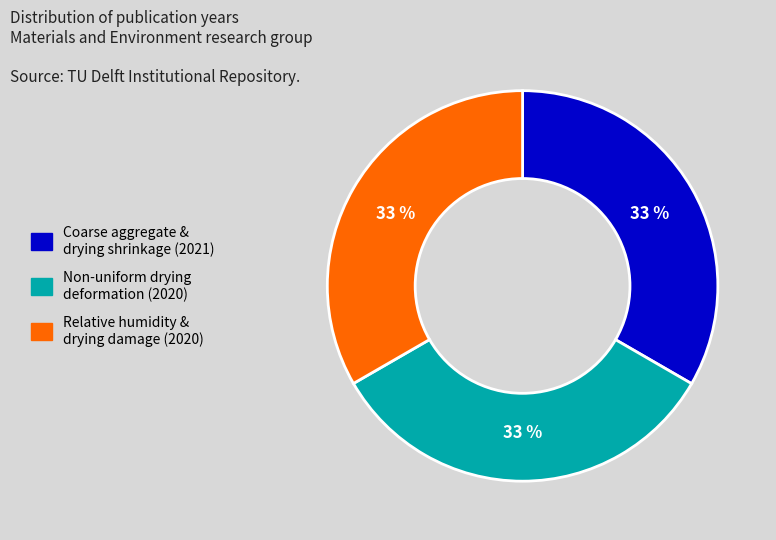

Is there a majority slice in this chart?

No